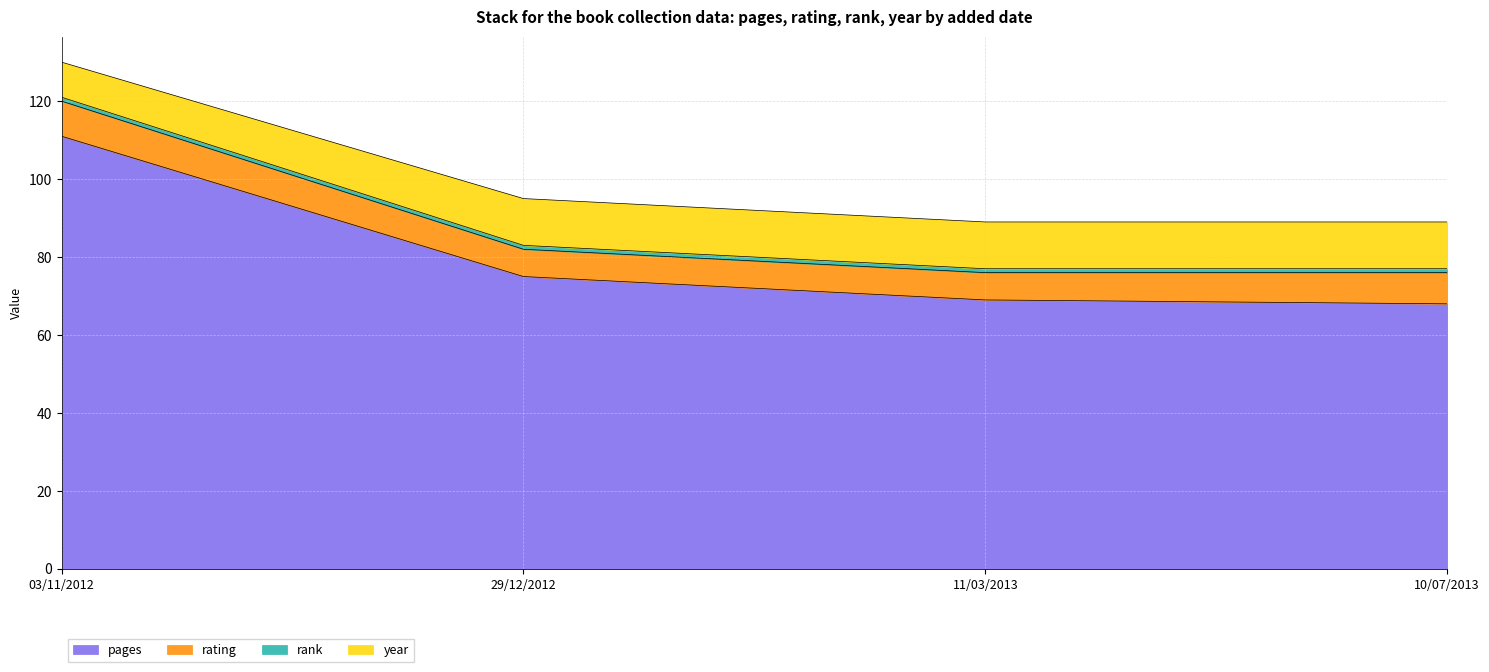

The pages series shows 43 at 11/03/2013. True or false?

False